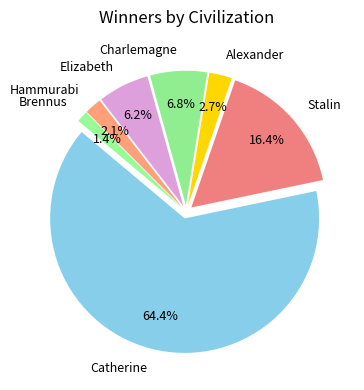

Is it true that Alexander is 17% of the pie?

False